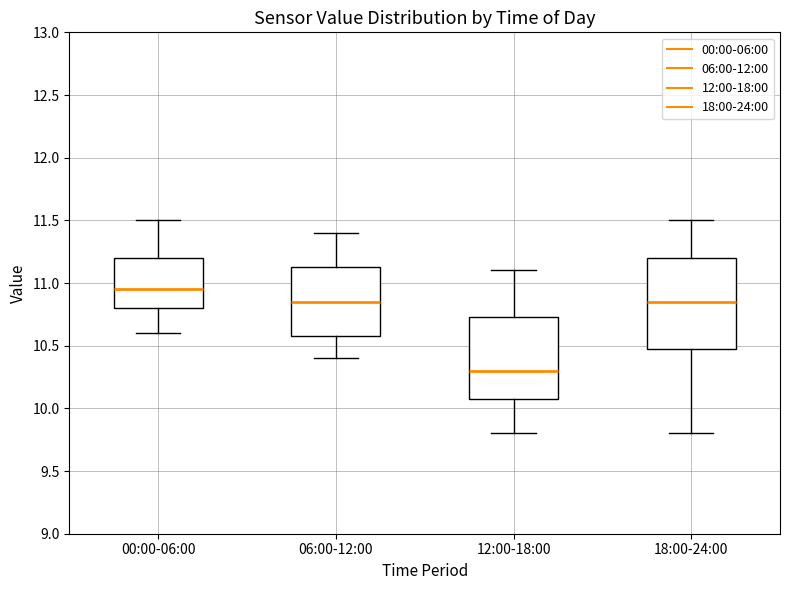

Comparing the boxes themselves (not the whiskers), which one is the tallest?

18:00-24:00